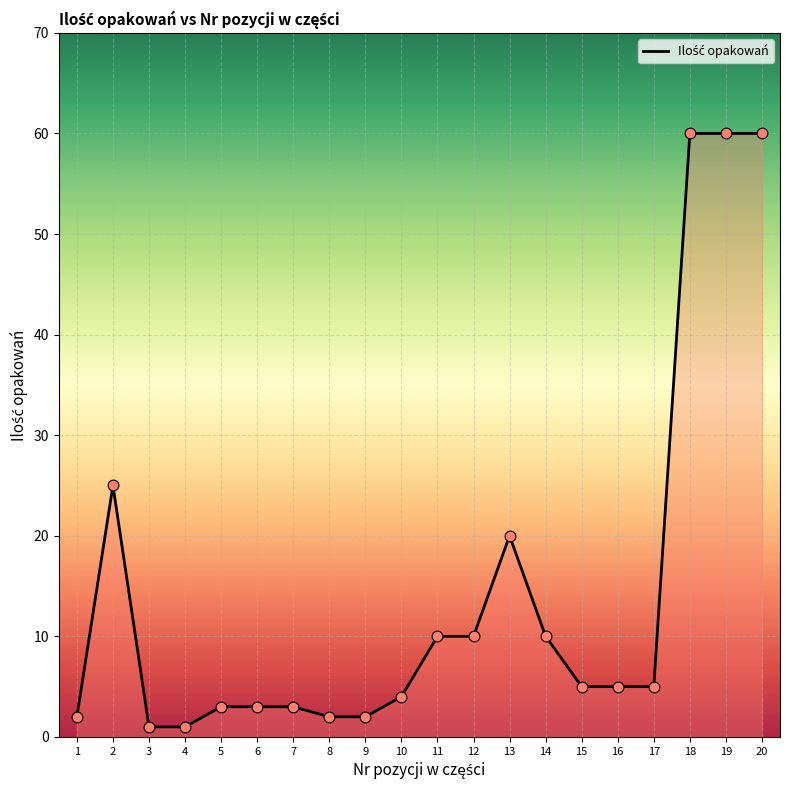

Which has a higher value, 12 or 9?

12